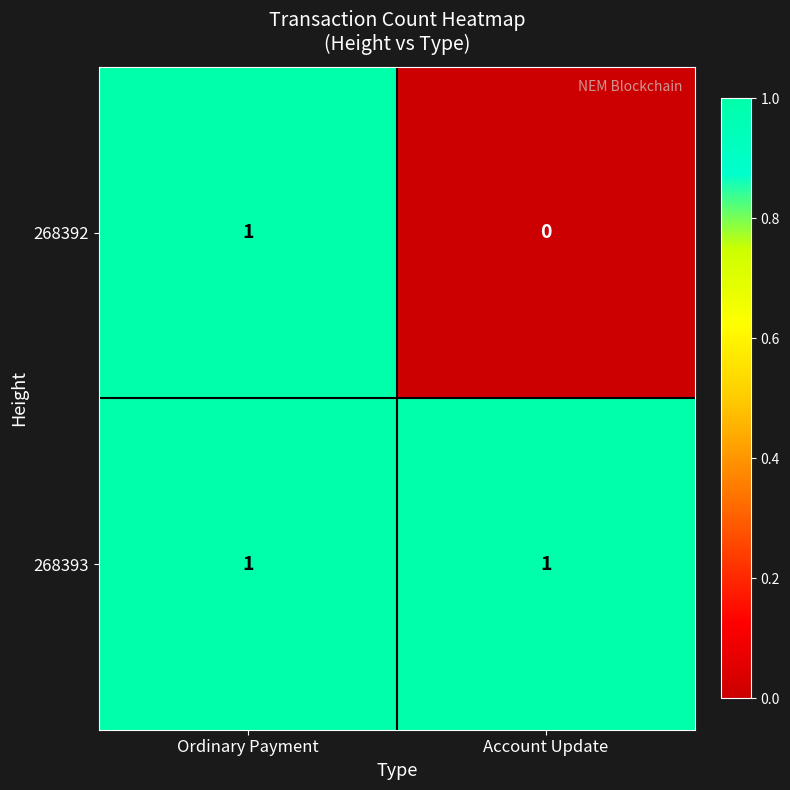

Is the value of 268392 at Account Update greater than the value of 268393 at Account Update?

No